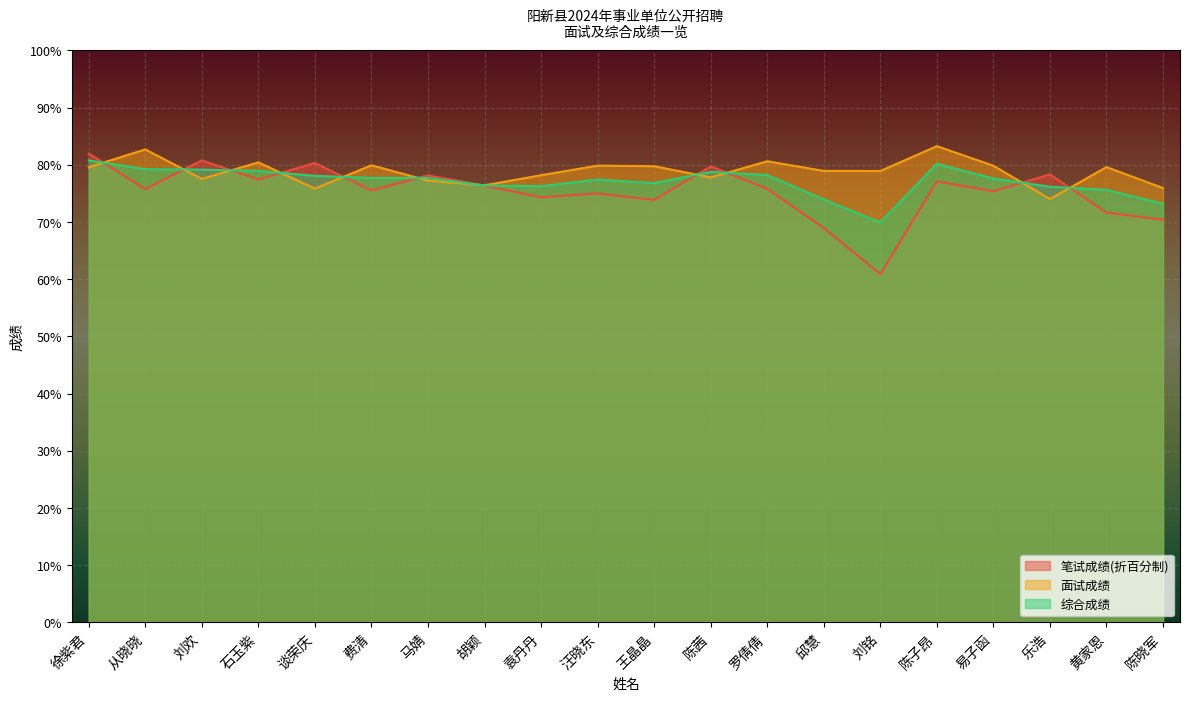

What are all the series names shown in the legend?

笔试成绩(折百分制), 面试成绩, 综合成绩